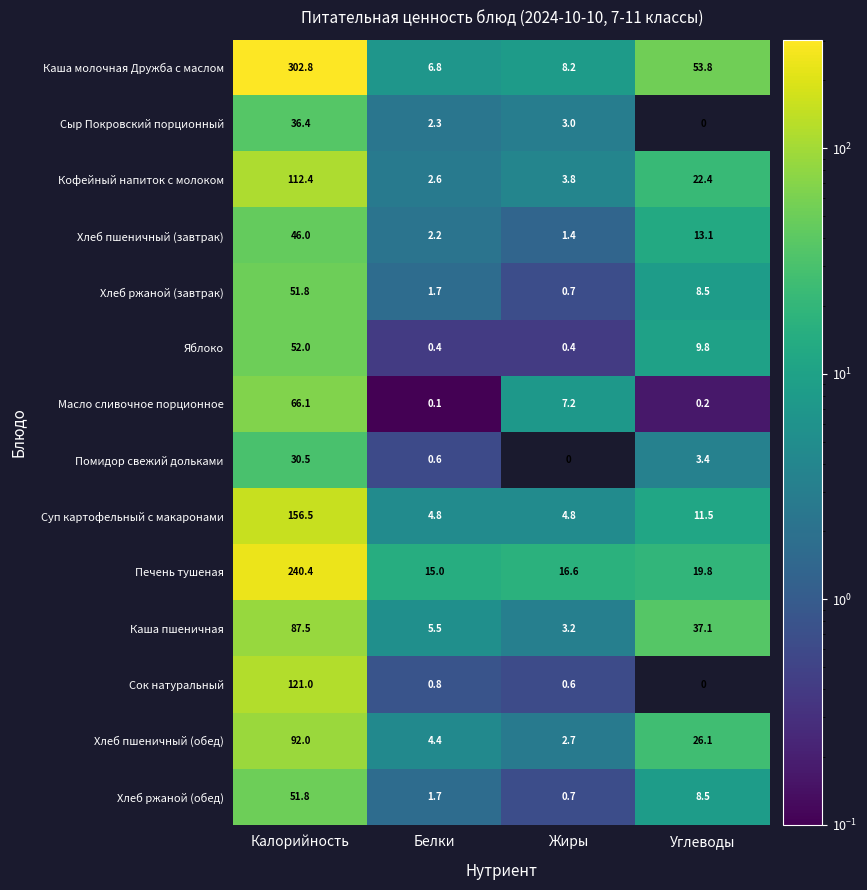

What is the greatest value displayed?

302.8